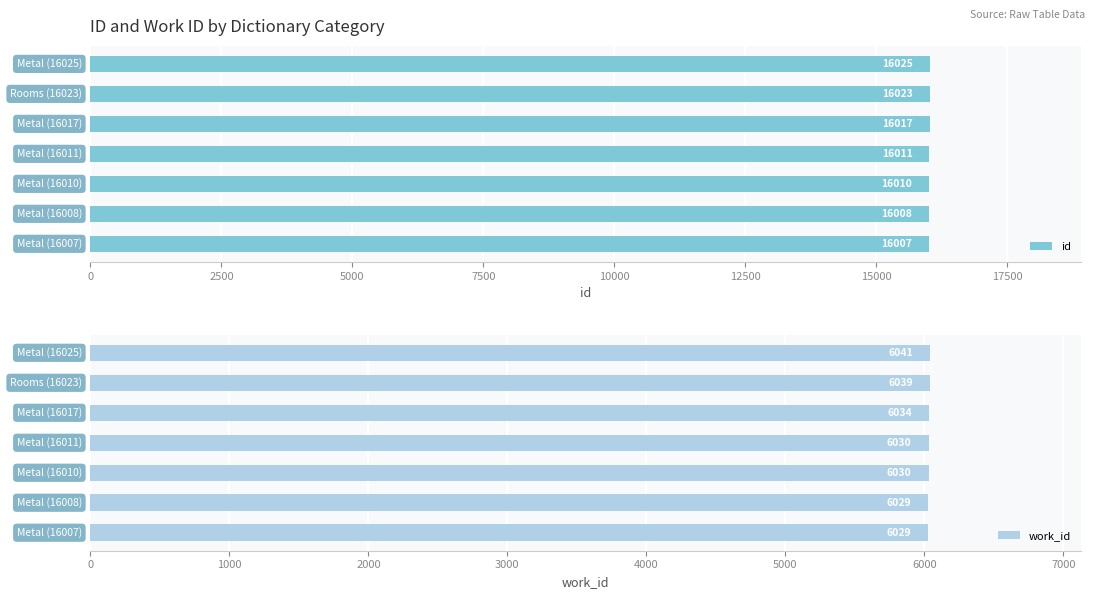

What value does the id series have at 7500, to the nearest 10?

16010